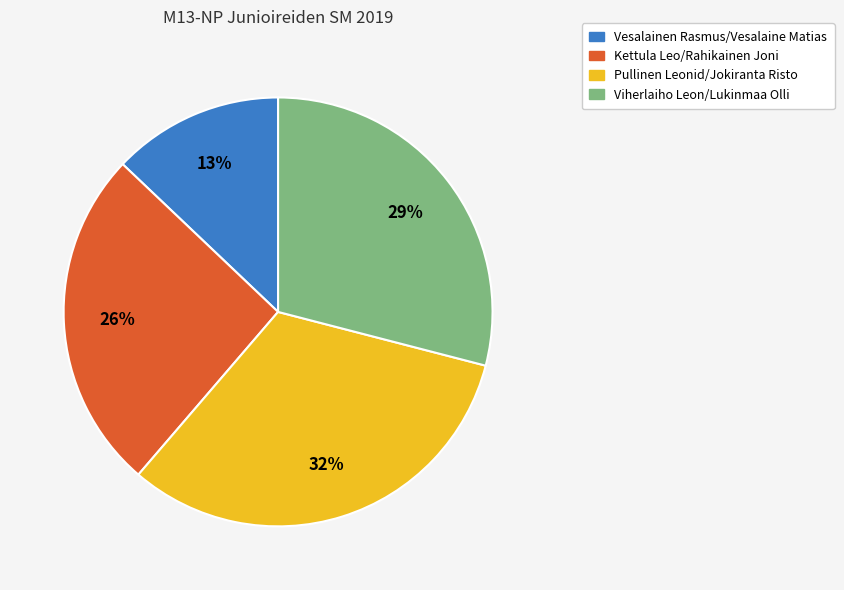

What is the ratio of the value at Vesalainen Rasmus/Vesalaine Matias to the value at Kettula Leo/Rahikainen Joni?

0.5